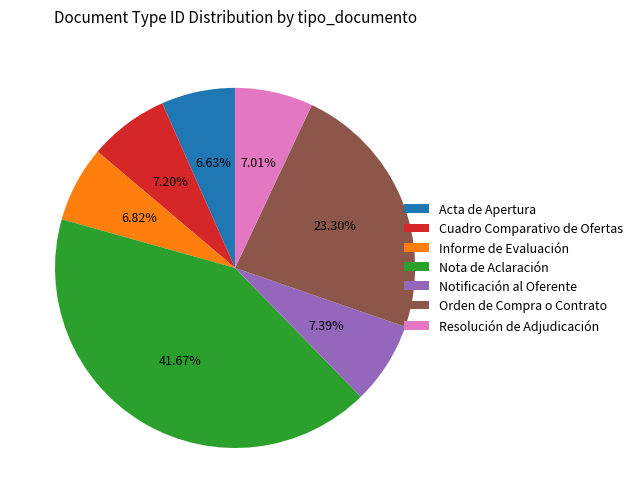

Which slice is the largest?

Nota de Aclaración